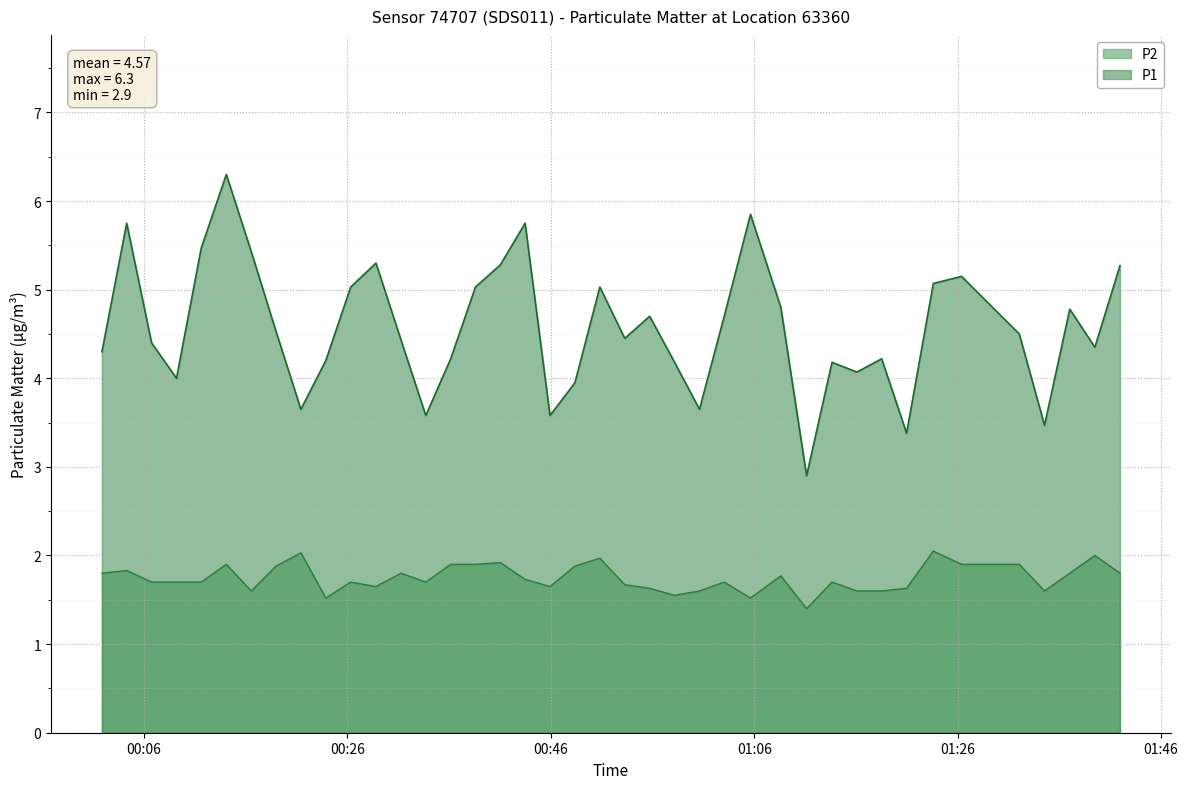

Rank the series by their maximum value, from lowest to highest.

P2, P1